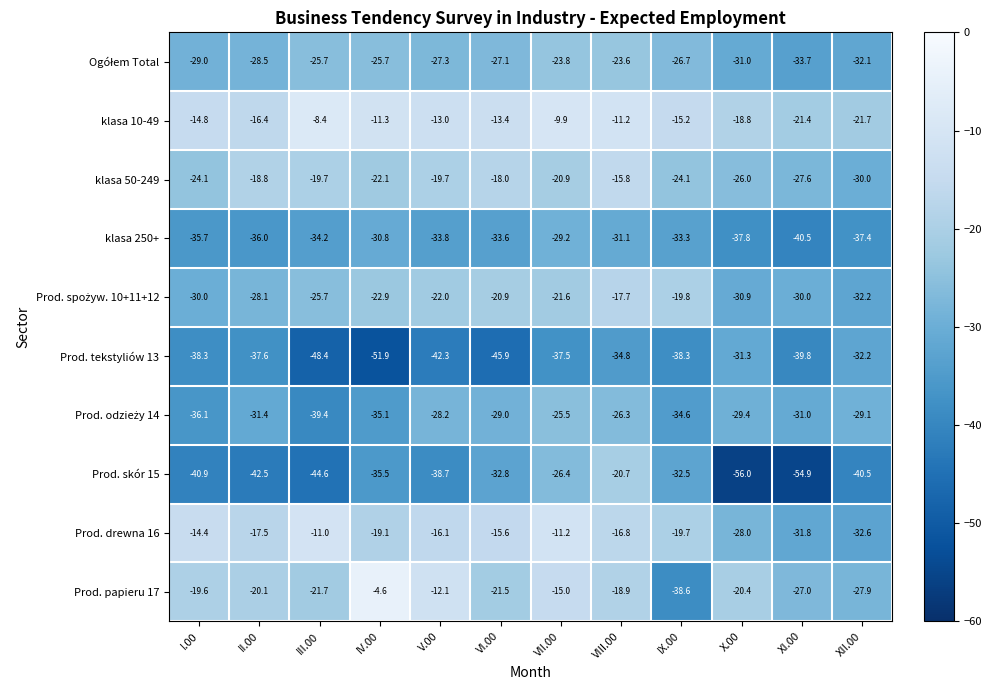

What is the sum of the Prod. tekstyliów 13 values at II.00 and XII.00?

-69.8